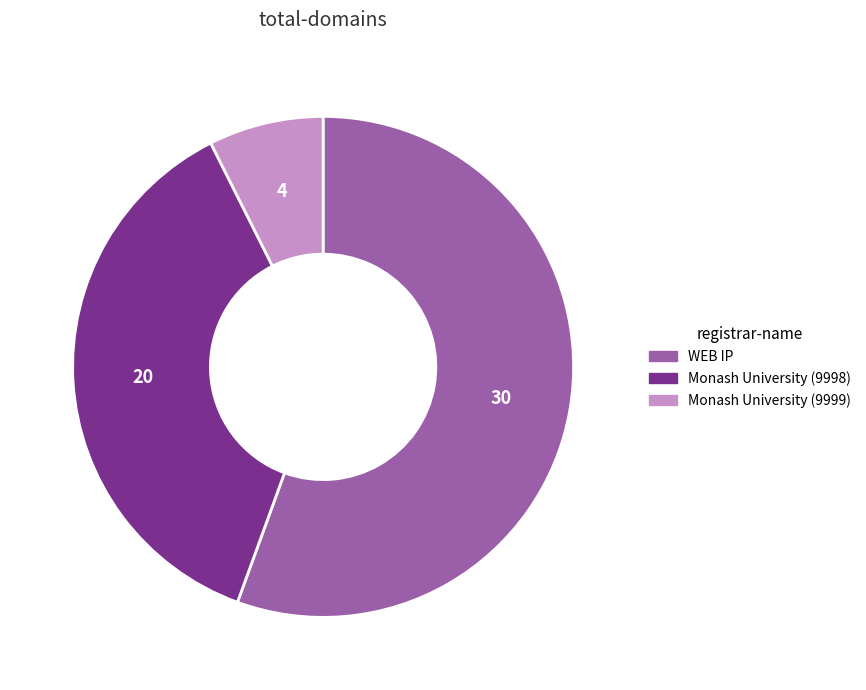

Which category has the smallest portion of the pie?

Monash University (9999)